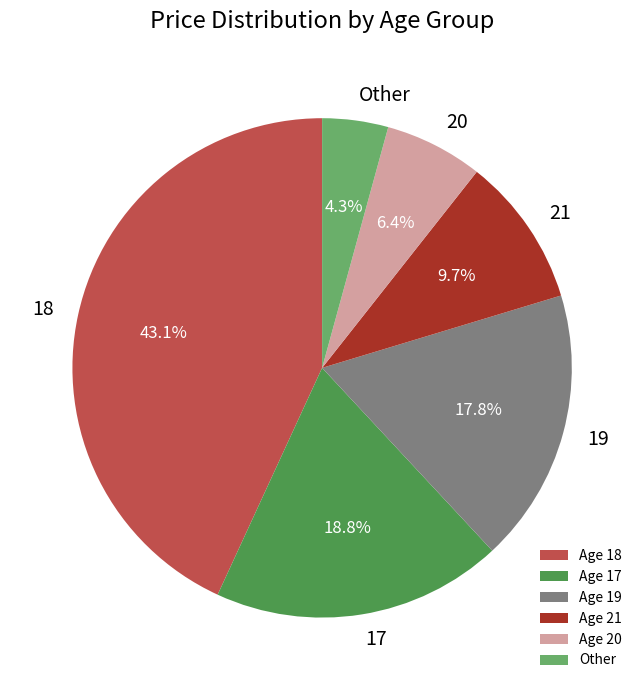

Between Other and 18, which is larger?

18